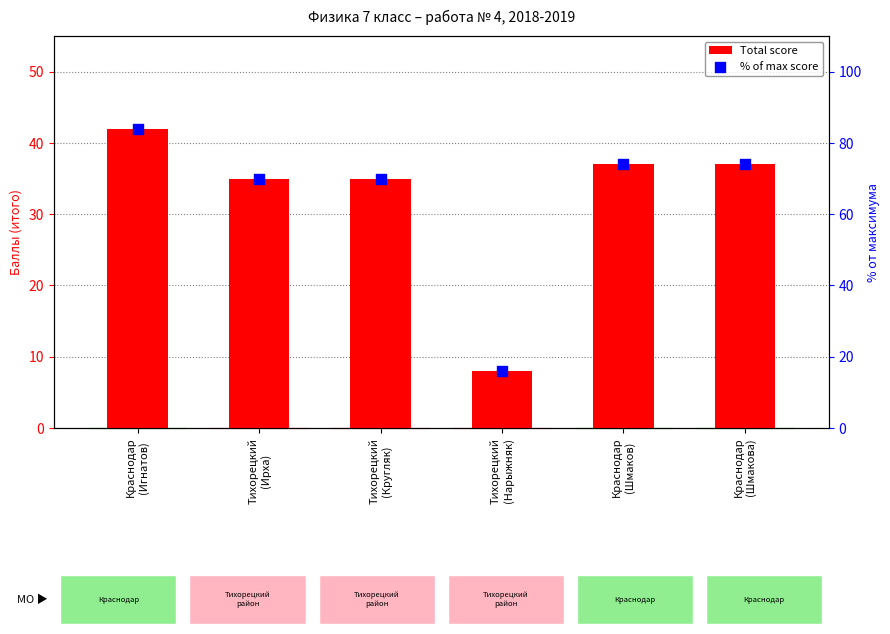

Which series has the largest total across all categories?

% of max score